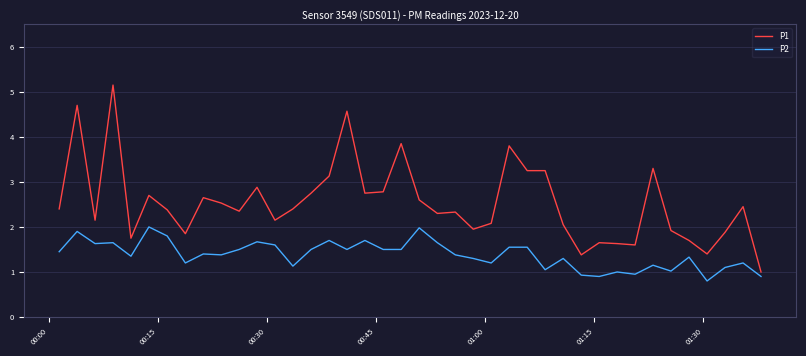

Which series has the largest total across all categories?

P1